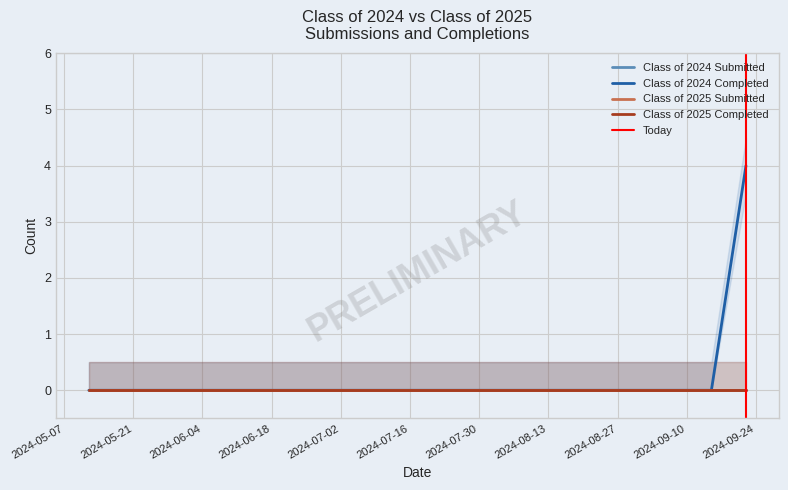

What is the label of the 10th point from the right?

07/14/2024